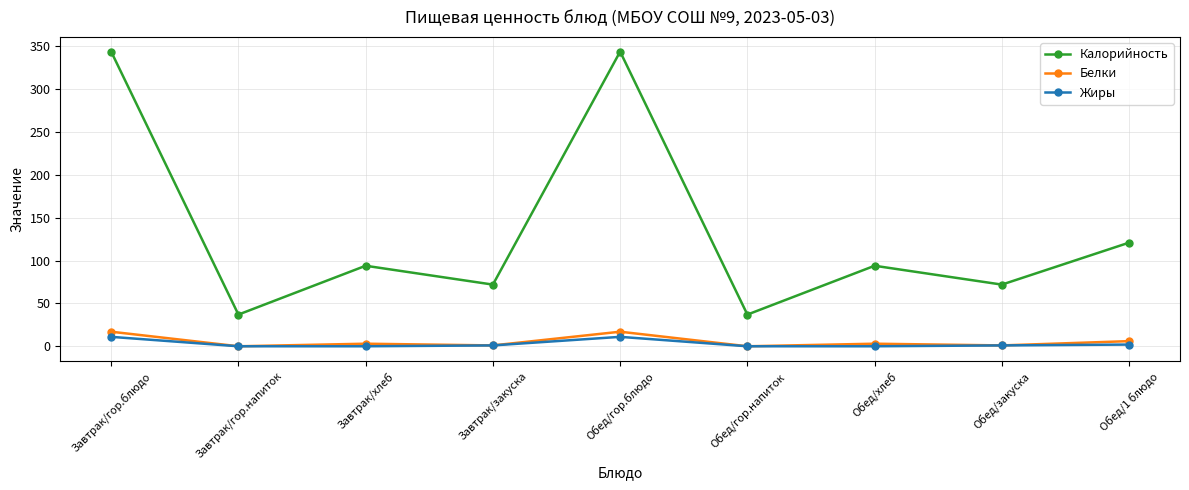

Is the value of Калорийность at Обед/хлеб greater than the value of Жиры at Завтрак/хлеб?

Yes